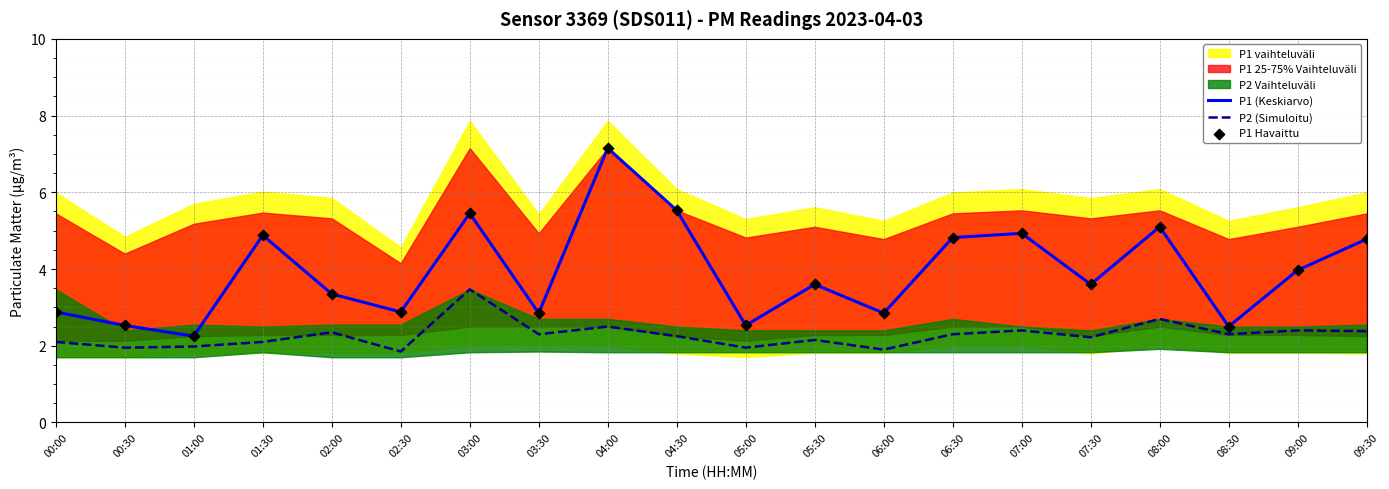

Which series contains the lowest Y value?

P2 (Simuloitu)